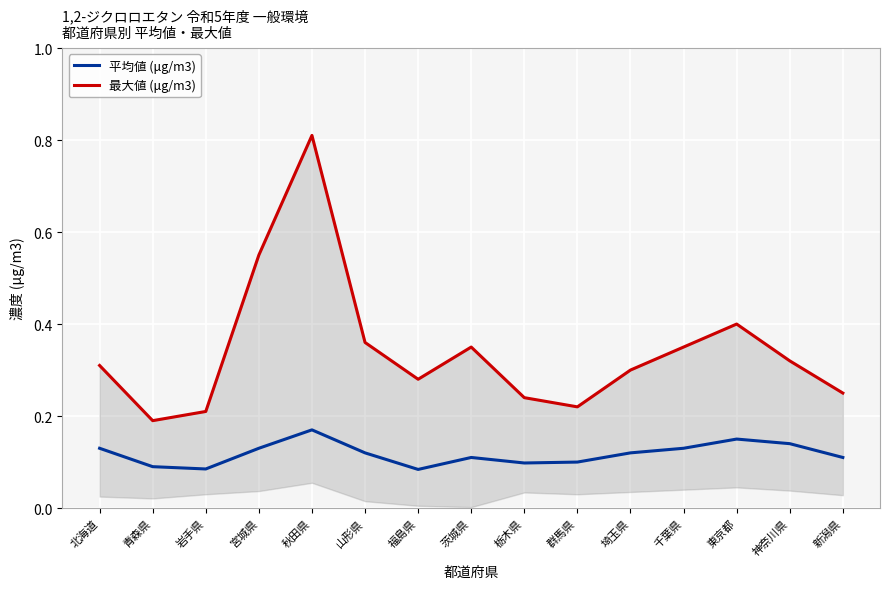

True or false: 平均値 (μg/m3) and 最大値 (μg/m3) cross at least once.

False